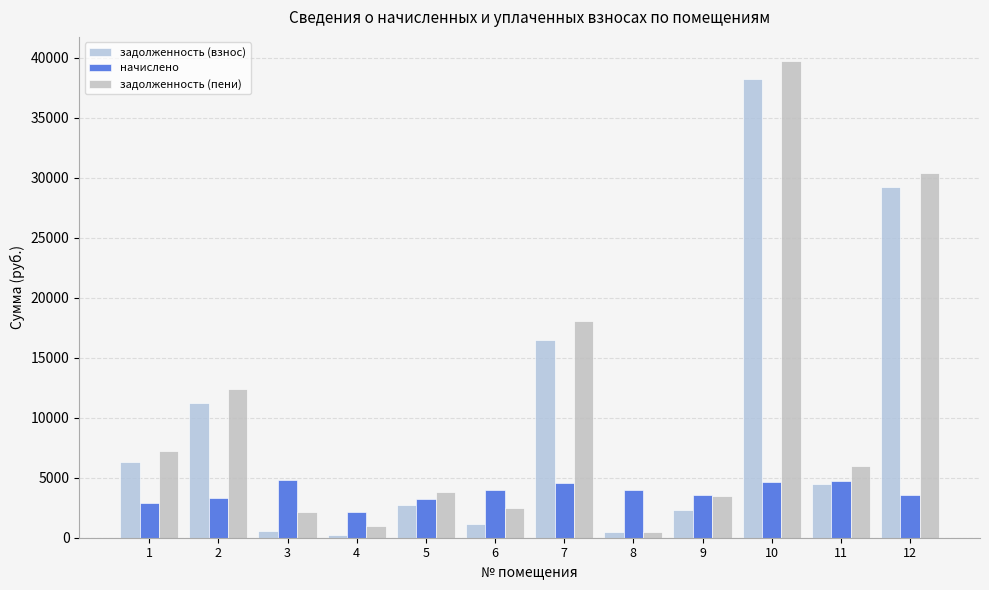

How many groups of bars are there?

12